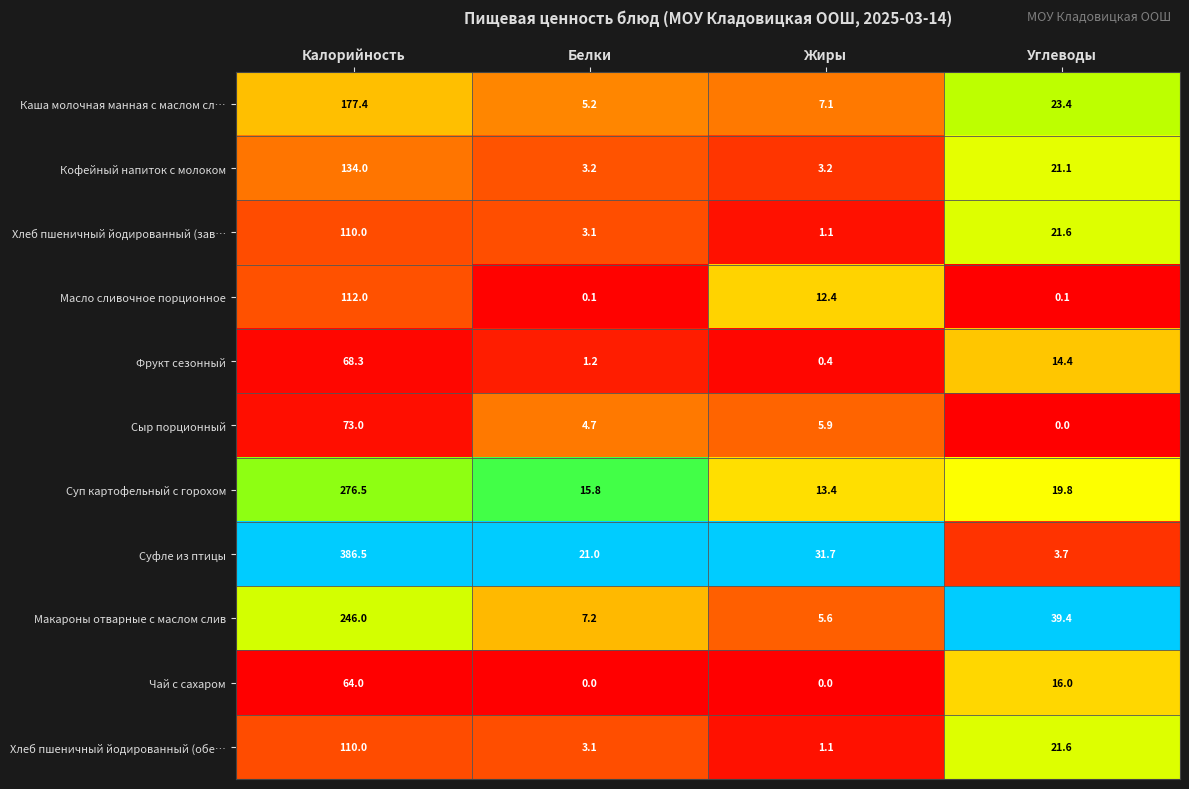

Is the value of Суфле из птицы at Жиры greater than the value of Масло сливочное порционное at Жиры?

Yes